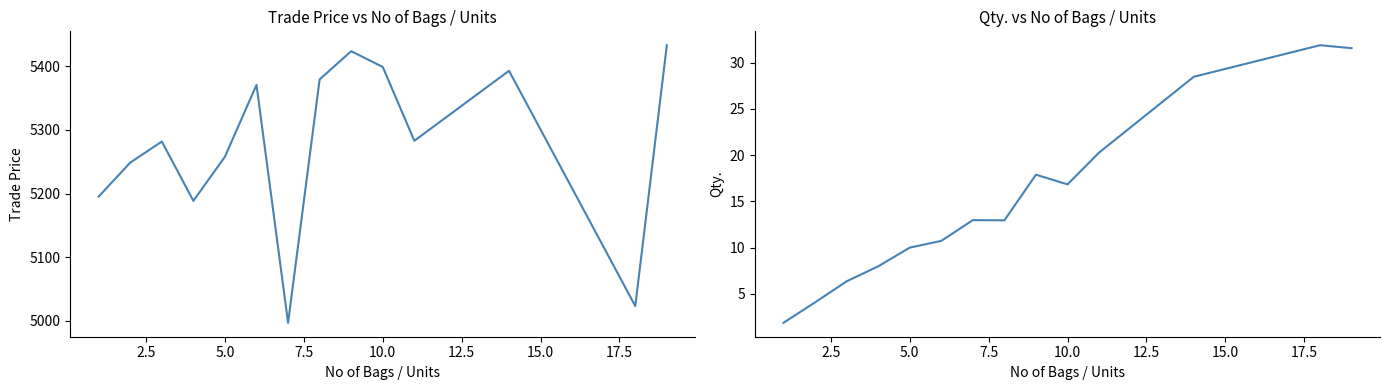

True or false: Qty. and Trade Price intersect in this chart.

False